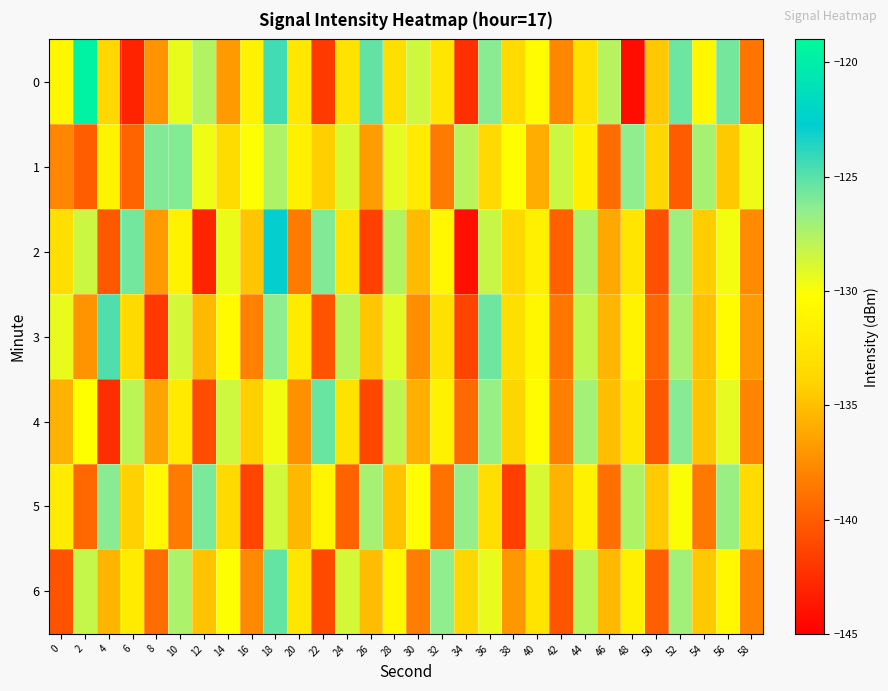

Reading right to left, extract all data points from this chart.

0: 58=-138.7	56=-125.8	54=-130.8	52=-125.5	50=-134.6	48=-144.2	46=-127.7	44=-133.0	42=-137.8	40=-130.5	38=-133.4	36=-126.3	34=-142.4	32=-132.4	30=-128.5	28=-133.0	26=-125.3	24=-132.7	22=-141.8	20=-132.3	18=-124.4	16=-131.3	14=-136.9	12=-127.6	10=-129.4	8=-137.2	6=-143.1	4=-133.7	2=-119.7	0=-130.8
1: 58=-129.6	56=-134.5	54=-127.2	52=-140.1	50=-133.8	48=-126.5	46=-139.2	44=-131.7	42=-128.4	40=-135.9	38=-130.2	36=-133.6	34=-127.8	32=-138.5	30=-132.1	28=-129.3	26=-136.7	24=-128.9	22=-134.2	20=-131.5	18=-127.4	16=-130.1	14=-133.3	12=-129.6	10=-126.1	8=-126.1	6=-139.7	4=-131.2	2=-140.0	0=-137.9
2: 58=-137.6	56=-129.8	54=-134.3	52=-126.9	50=-140.7	48=-132.5	46=-136.1	44=-127.4	42=-139.8	40=-131.5	38=-133.7	36=-128.3	34=-144.1	32=-130.9	30=-135.2	28=-127.6	26=-141.5	24=-132.8	22=-126.1	20=-138.4	18=-122.9	16=-134.7	14=-129.5	12=-143.0	10=-131.3	8=-136.8	6=-125.7	4=-140.2	2=-128.4	0=-133.1
3: 58=-136.8	56=-130.4	54=-134.9	52=-127.3	50=-139.6	48=-131.2	46=-135.5	44=-128.1	42=-138.7	40=-130.8	38=-133.1	36=-125.6	34=-141.3	32=-132.9	30=-137.4	28=-129.2	26=-134.6	24=-127.8	22=-140.5	20=-132.0	18=-126.4	16=-138.1	14=-130.6	12=-135.3	10=-128.7	8=-141.9	6=-133.5	4=-124.8	2=-137.2	0=-129.4
4: 58=-137.9	56=-129.3	54=-134.7	52=-126.2	50=-140.3	48=-132.4	46=-135.0	44=-127.1	42=-138.2	40=-130.5	38=-133.9	36=-126.7	34=-139.3	32=-131.4	30=-135.8	28=-128.0	26=-141.1	24=-132.7	22=-125.4	20=-137.3	18=-129.7	16=-134.2	14=-128.5	12=-140.8	10=-132.1	8=-136.4	6=-127.9	4=-142.5	2=-130.2	0=-135.7
5: 58=-133.4	56=-126.8	54=-138.6	52=-130.0	50=-134.4	48=-127.5	46=-139.0	44=-131.3	42=-135.7	40=-128.9	38=-141.6	36=-133.2	34=-126.6	32=-138.9	30=-130.3	28=-134.8	26=-127.2	24=-139.7	22=-131.0	20=-135.4	18=-128.6	16=-141.2	14=-133.5	12=-125.9	10=-138.4	8=-130.7	6=-134.1	4=-126.3	2=-139.5	0=-131.8
6: 58=-138.0	56=-130.7	54=-134.5	52=-127.0	50=-139.9	48=-131.5	46=-135.3	44=-127.8	42=-140.4	40=-132.6	38=-137.0	36=-129.4	34=-133.8	32=-126.5	30=-138.3	28=-130.9	26=-135.1	24=-128.7	22=-141.0	20=-132.4	18=-125.3	16=-137.7	14=-130.1	12=-134.8	10=-127.4	8=-139.2	6=-131.9	4=-135.6	2=-128.2	0=-140.5